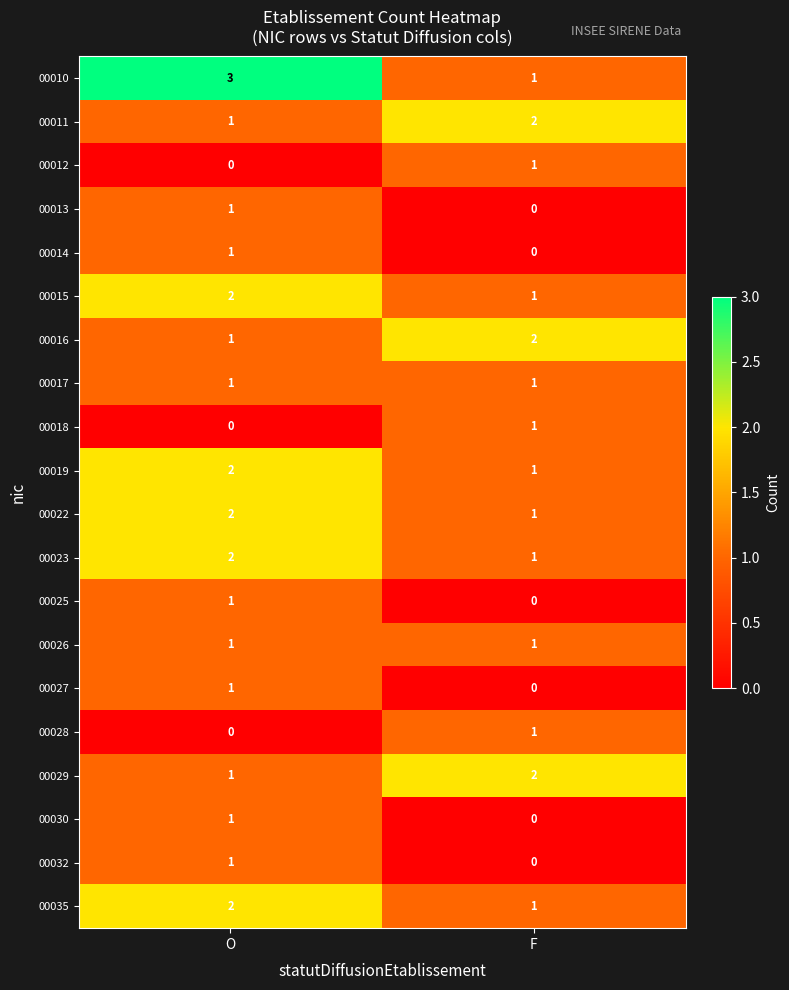

At which label is 00012 closest to 0?

O